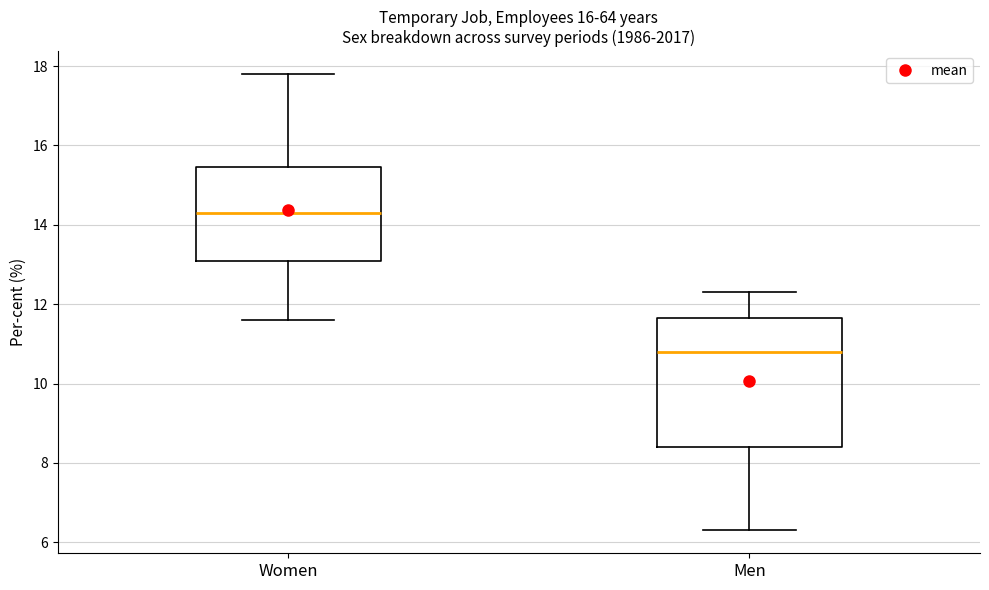

Comparing the boxes themselves (not the whiskers), which one is the tallest?

Men